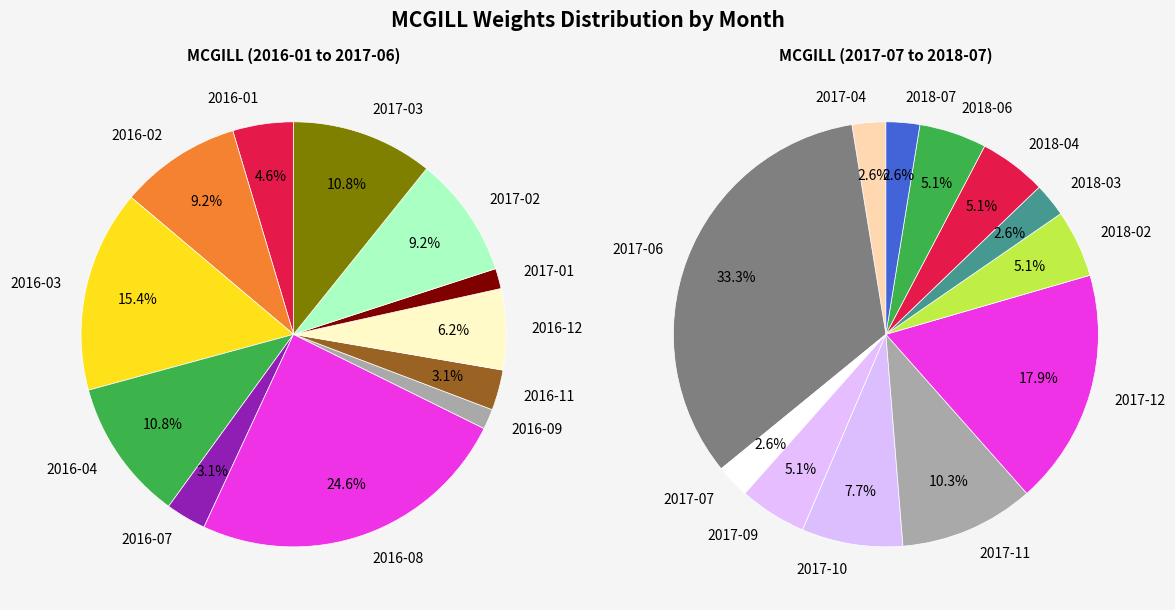

The 2016-12 slice represents 1% of the pie. True or false?

False